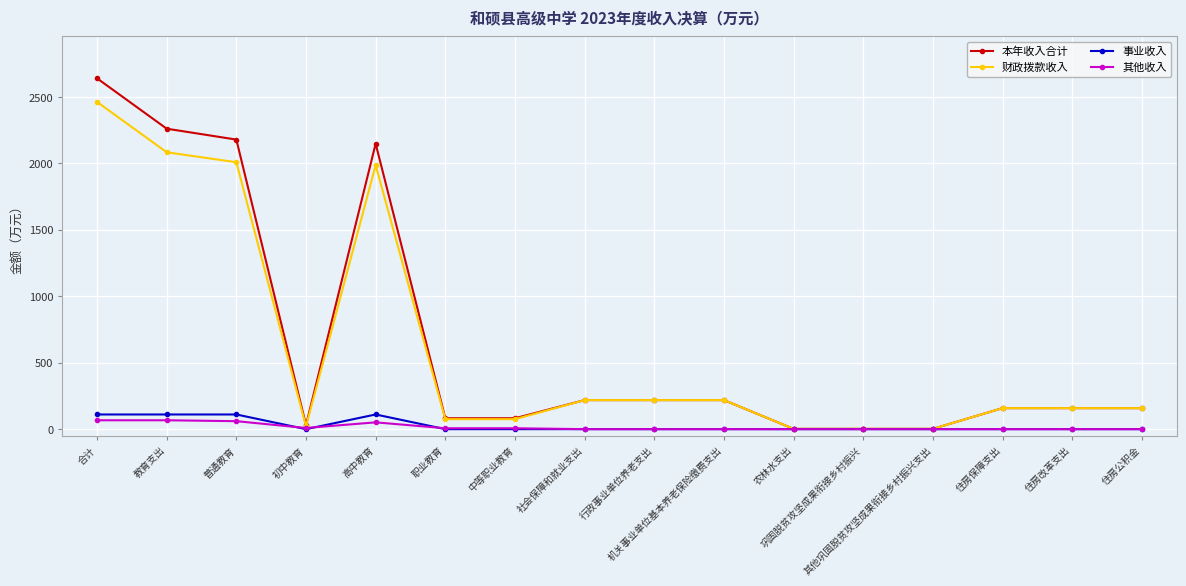

Is this an area chart (filled region under the line)?

No